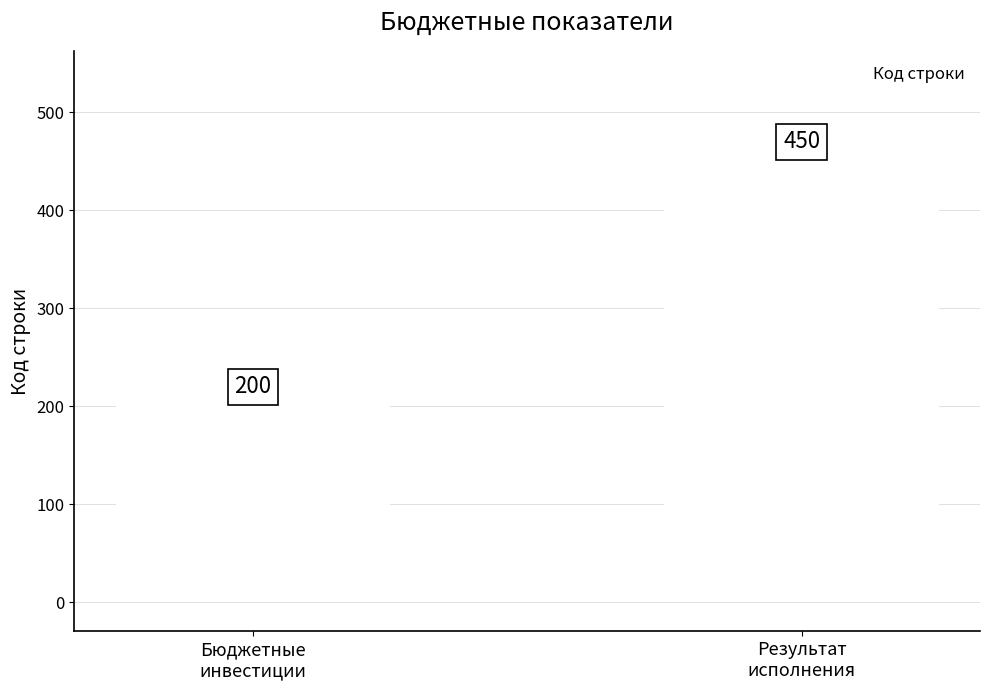

Are the bars grouped side by side (vs. stacked)?

No